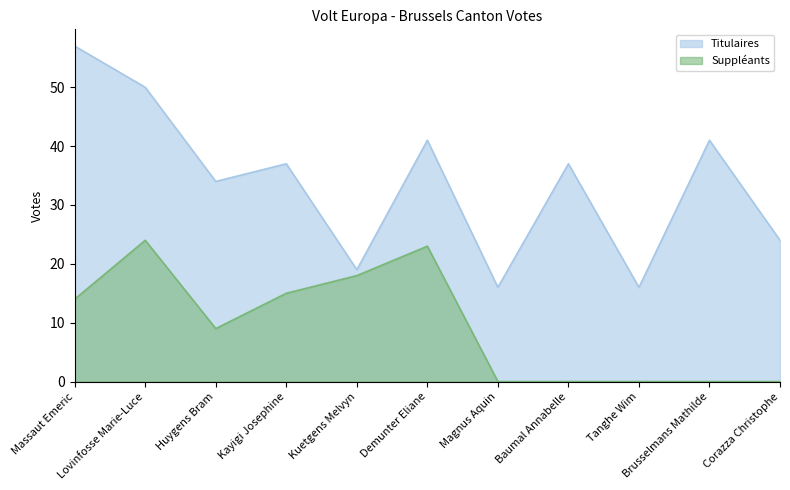

Rank the categories by Suppleants value from highest to lowest.

Lovinfosse Marie-Luce, Demunter Eliane, Kuetgens Melvyn, Kayigi Josephine, Massaut Emeric, Huygens Bram, Magnus Aquin, Baumal Annabelle, Tanghe Wim, Brusselmans Mathilde, Corazza Christophe